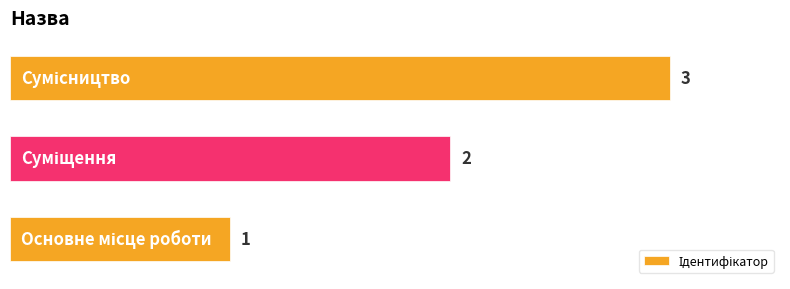

What is the greatest value displayed?

3